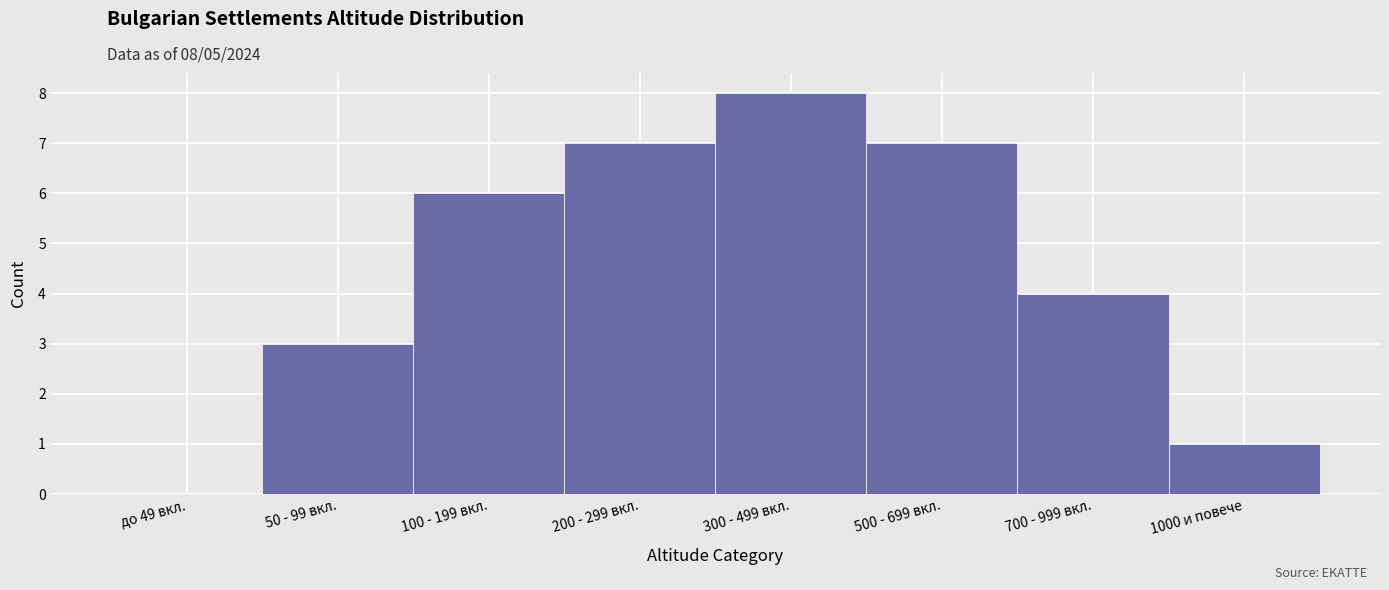

Reading left to right, transcribe all the data shown in this chart.

до 49 вкл.=0	50 - 99 вкл.=3	100 - 199 вкл.=6	200 - 299 вкл.=7	300 - 499 вкл.=8	500 - 699 вкл.=7	700 - 999 вкл.=4	1000 и повече=1